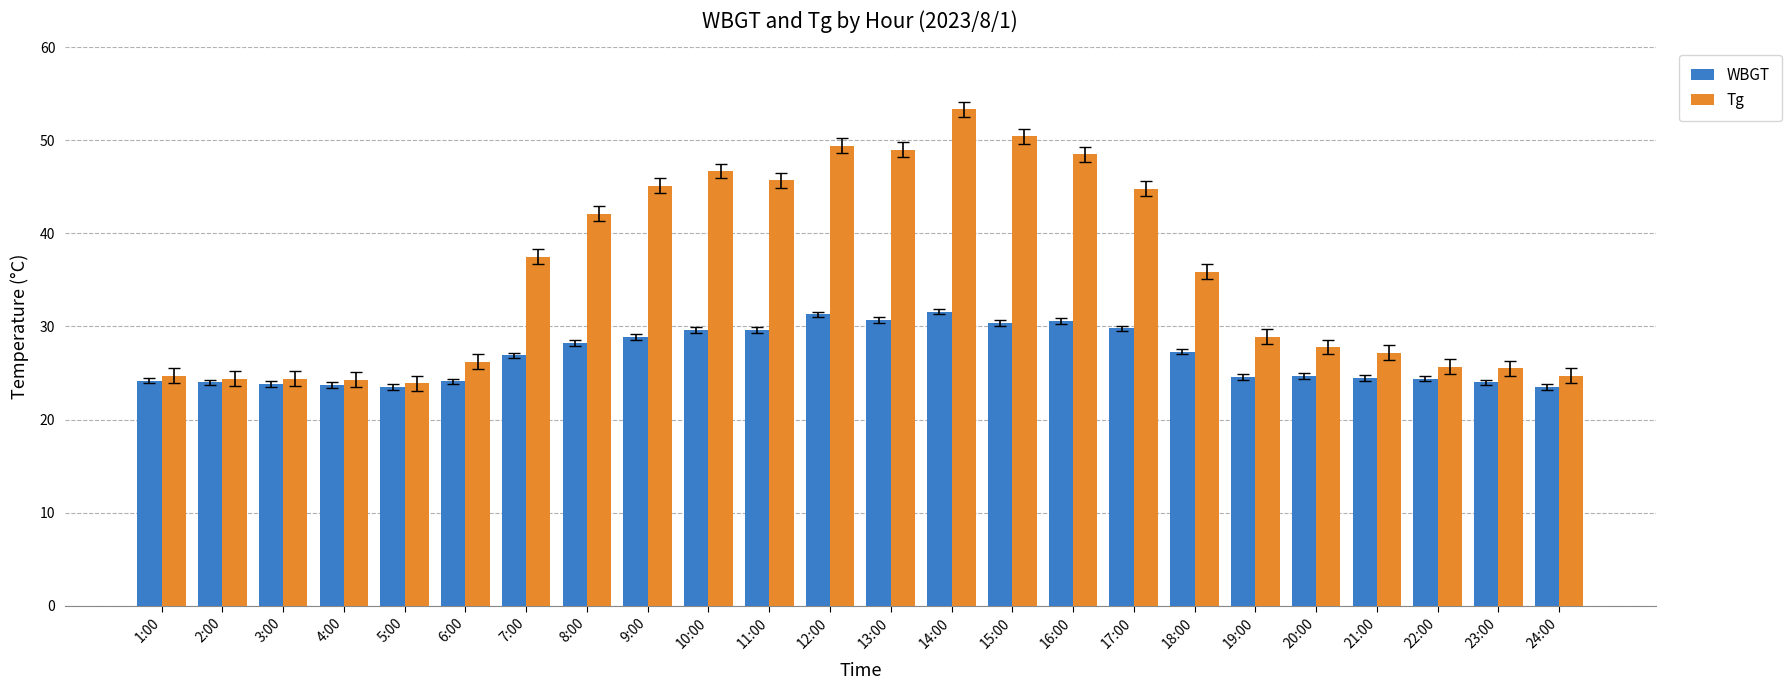

Between 9:00 and 23:00, which series saw the biggest shift?

Tg